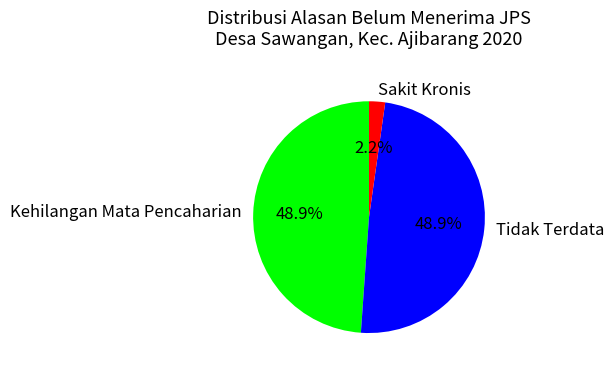

What is the smallest slice in the pie chart?

Sakit Kronis